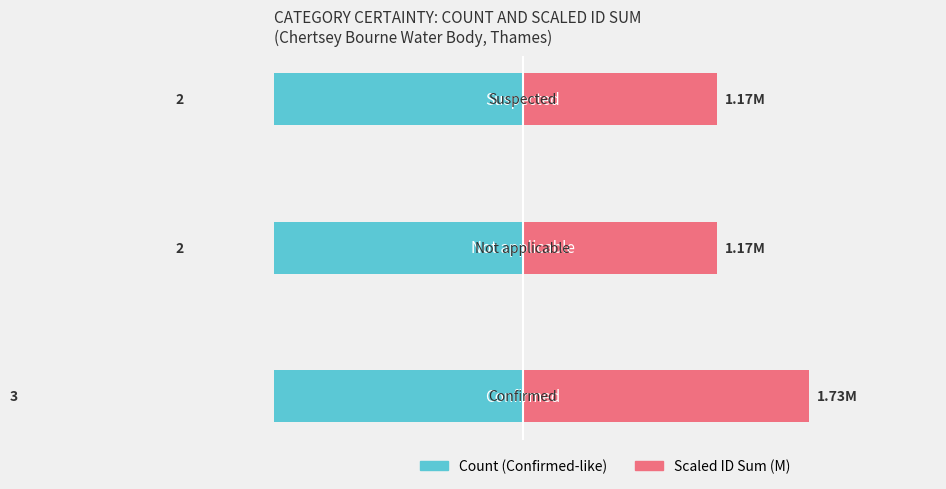

True or false: Count (Confirmed-like) has a value of -3.3 at 1.

False